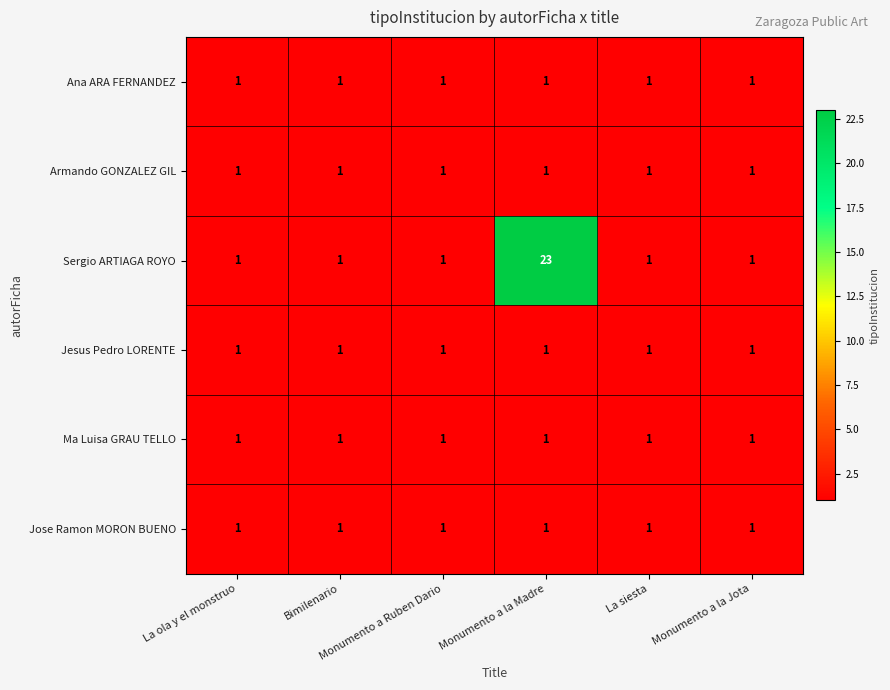

What is the difference between the maximum and minimum values in the Sergio ARTIAGA ROYO series?

22